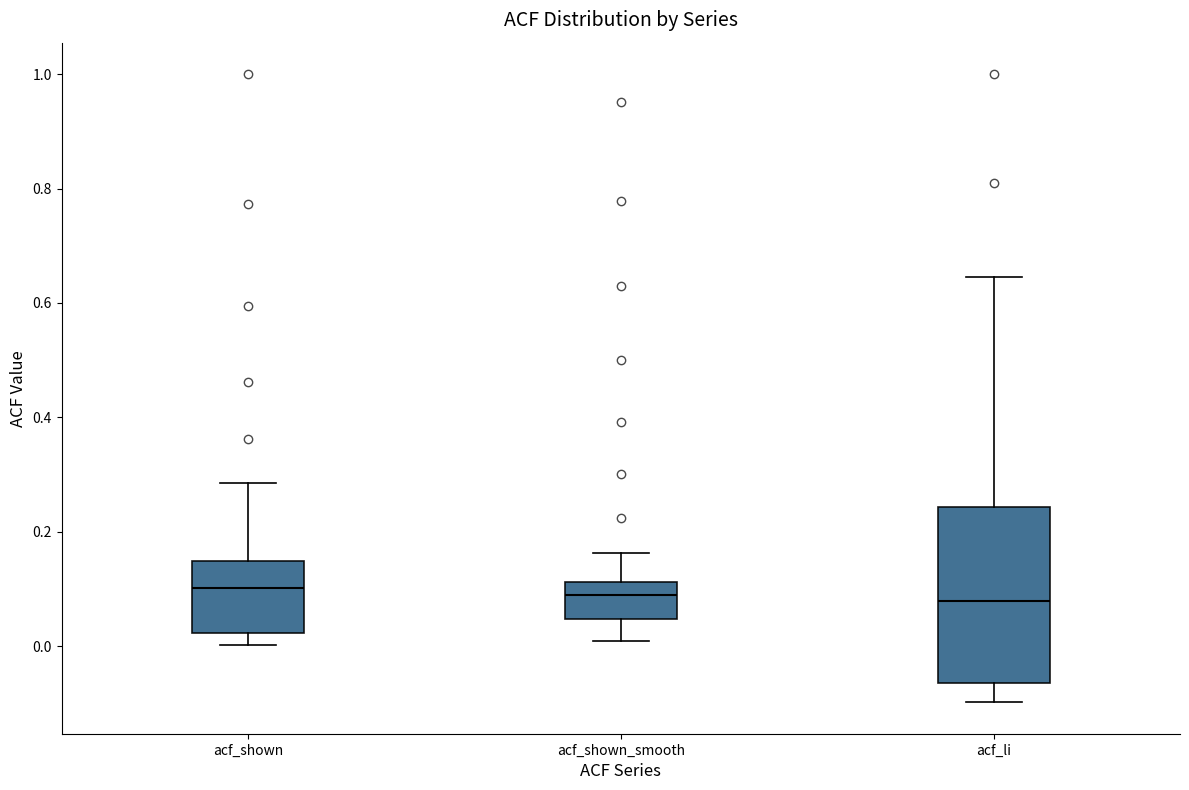

Where is the lower edge of the box for acf_shown on the y-axis? The values are not printed on the chart, so give them approximately, as read against the axis.

0.02